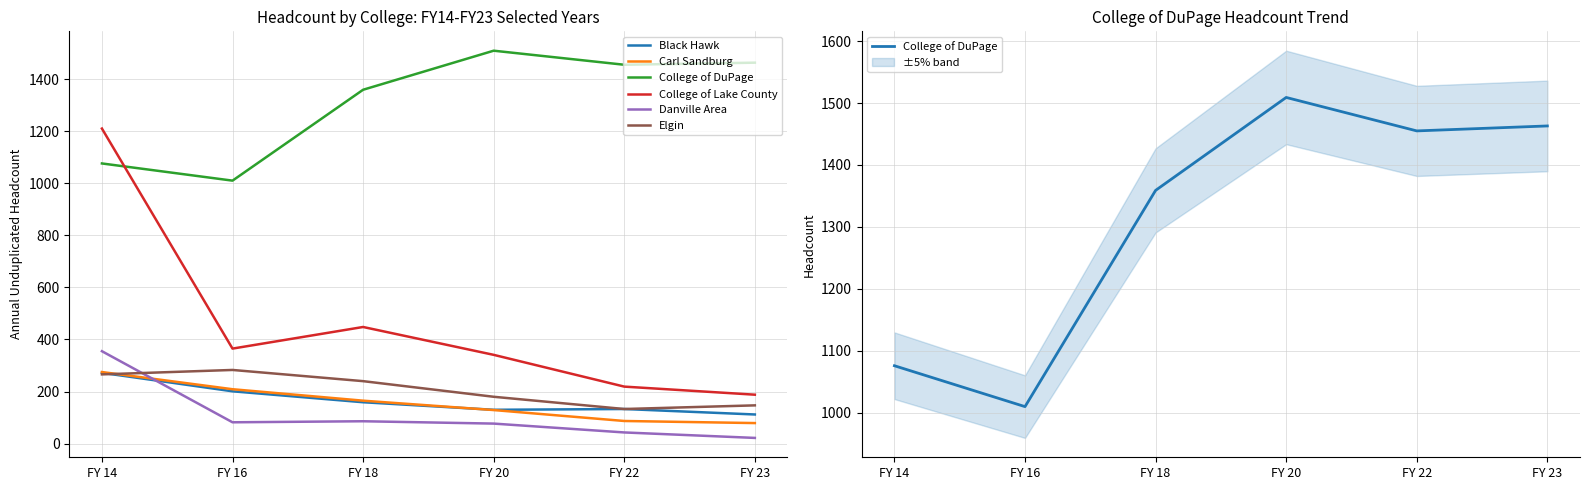

What is the approximate value of Carl Sandburg at FY 22, to the nearest 5?

85